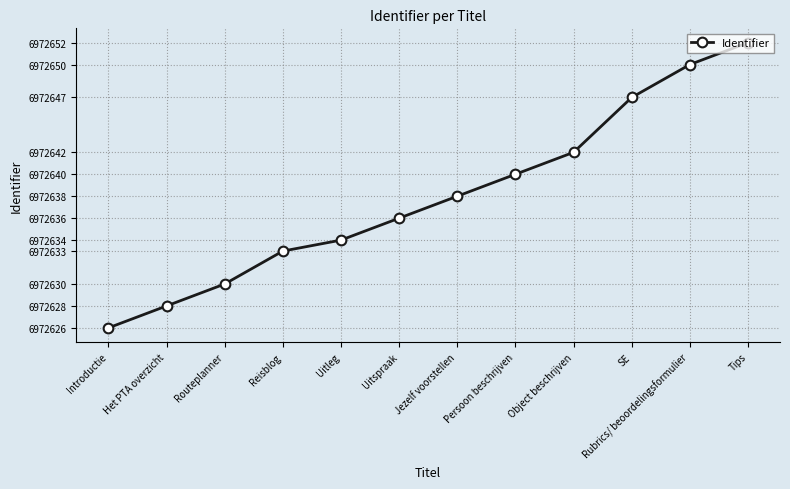

Approximately how many times larger is the value at SE compared to Rubrics/ beoordelingsformulier?

0.9